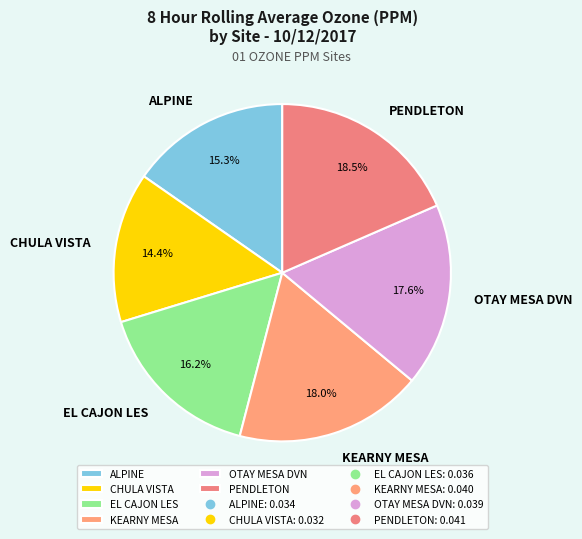

Does KEARNY MESA represent more than half of the total?

No